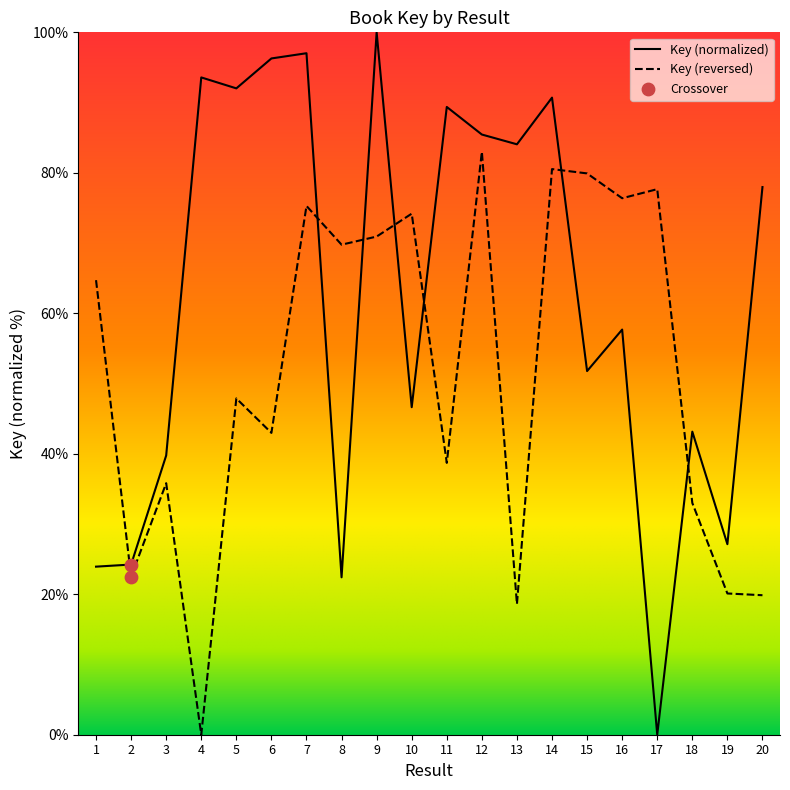

What is the change in value from 2 to 5?

+67.8